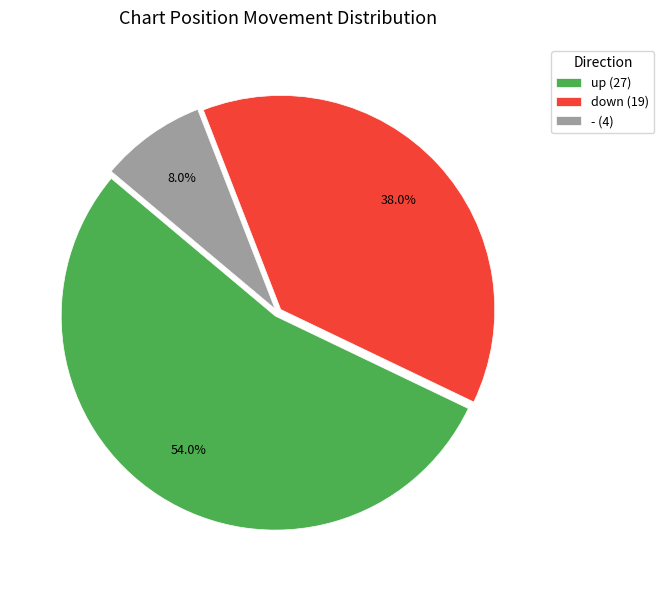

To the nearest percent, what is the combined percentage of - and down?

46%